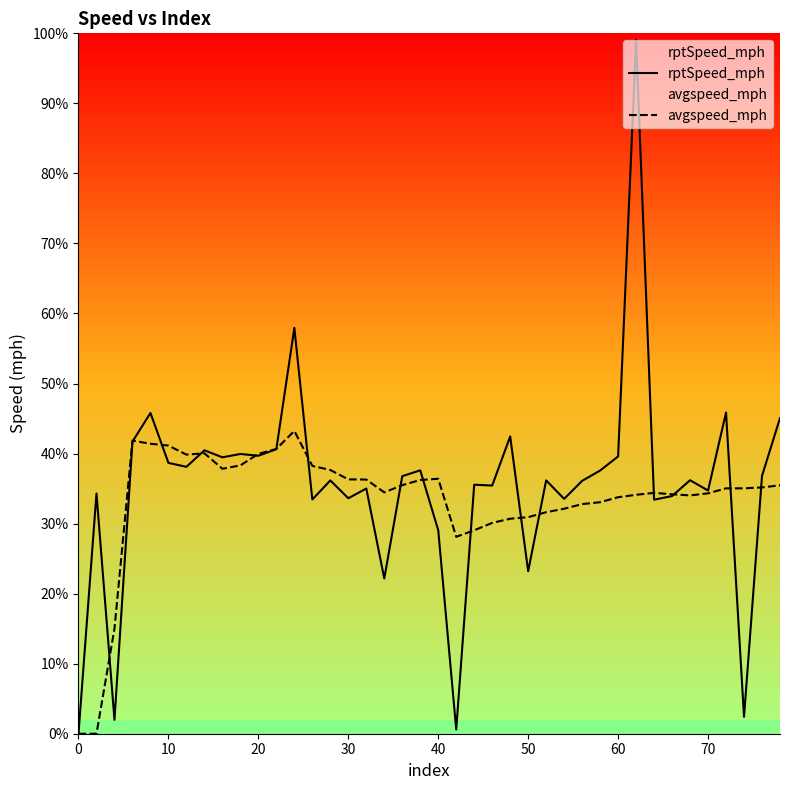

Does the chart display data point markers on the line(s)?

No